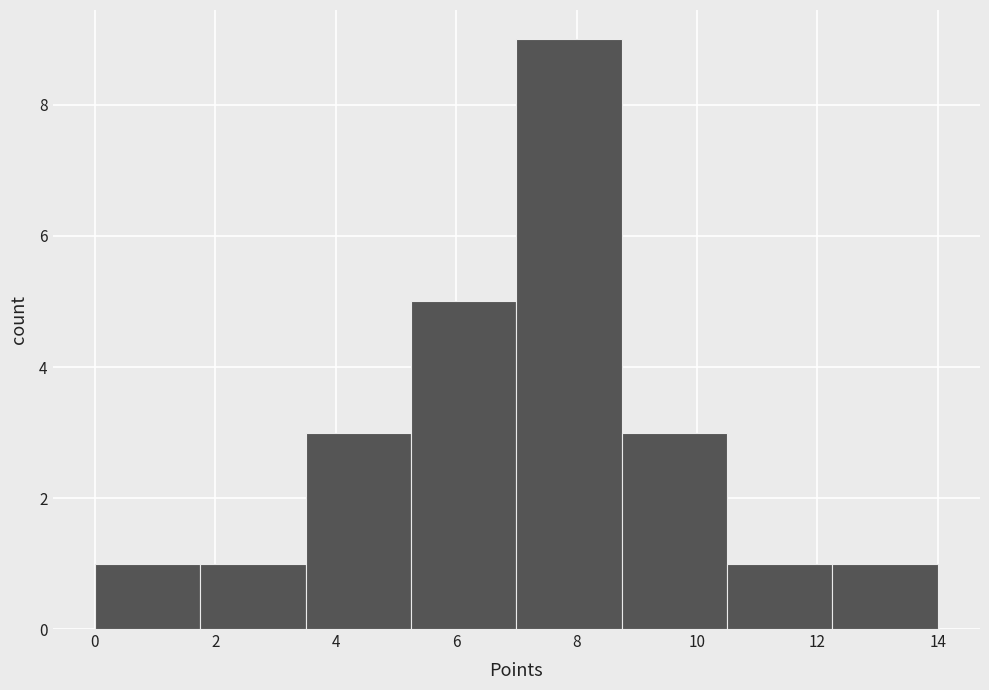

Which range on the x-axis has the tallest bar?

7.00 to 8.75